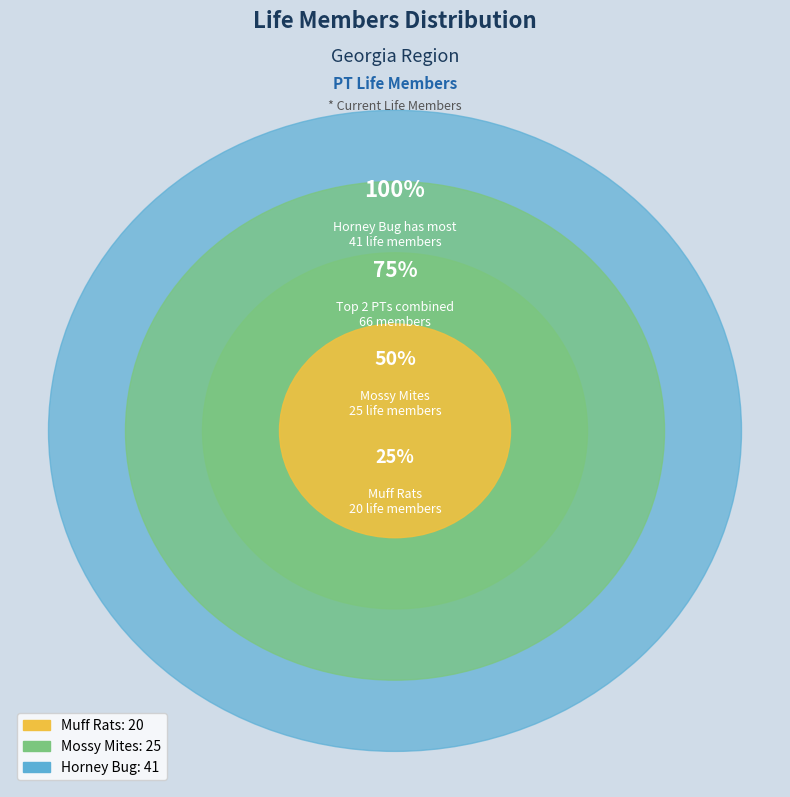

Rank the categories by value from highest to lowest.

Horney Bug, Mossy Mites, Muff Rats